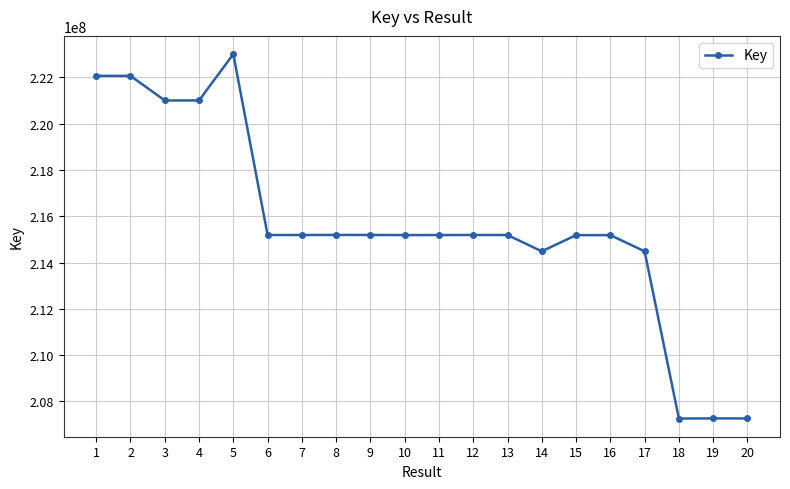

What is the smallest value displayed?

207265376